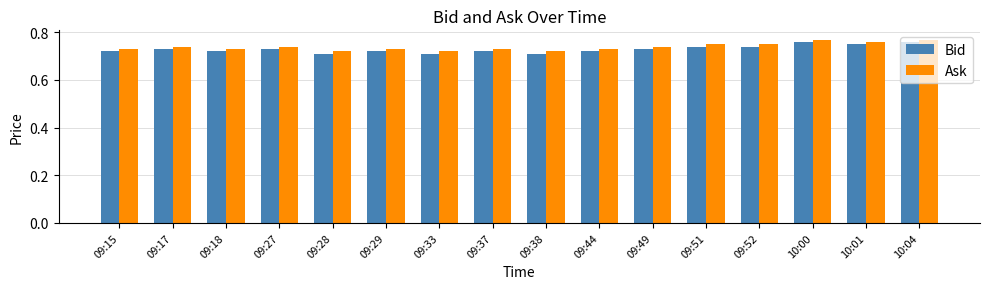

At how many categories does at least one series exceed 0?

16